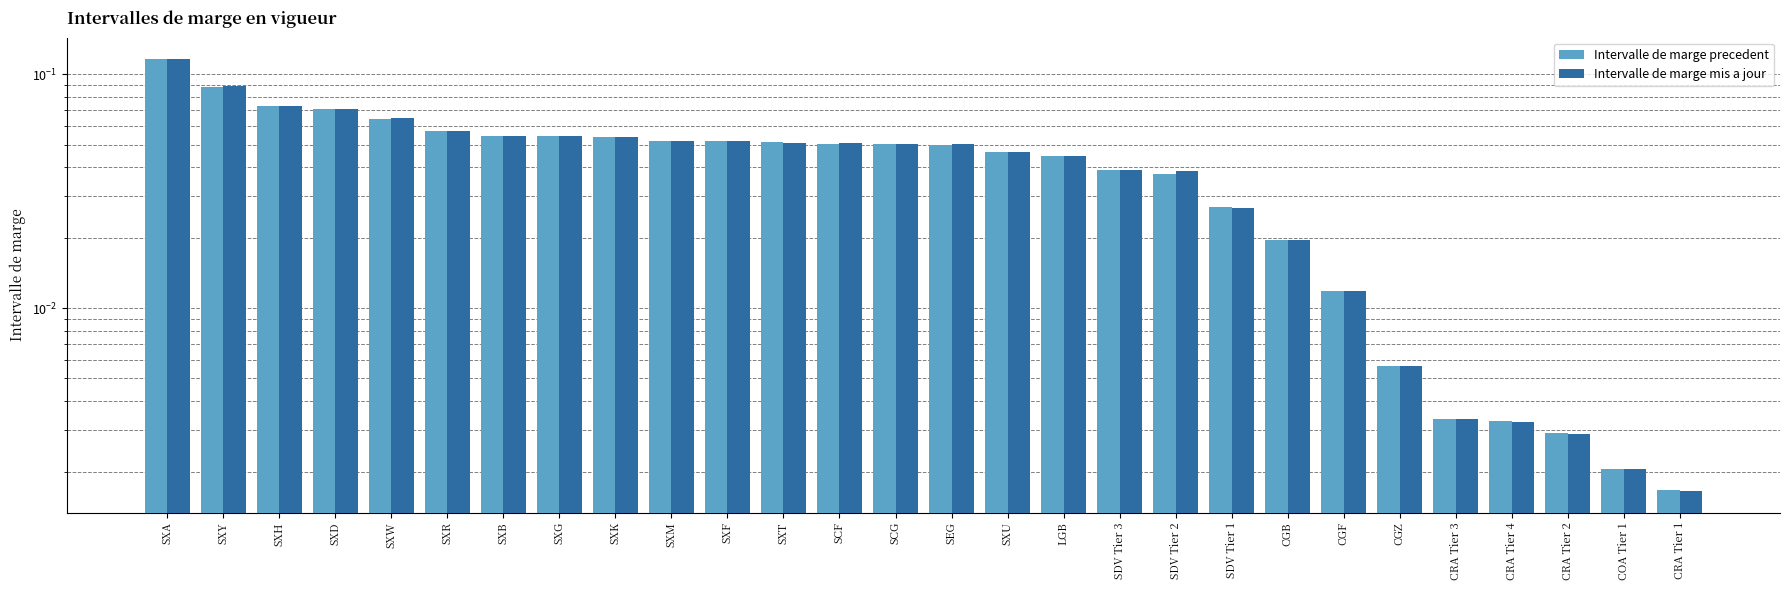

Is the value of Intervalle de marge precedent at SXU greater than the value of Intervalle de marge mis a jour at SDV Tier 2?

Yes